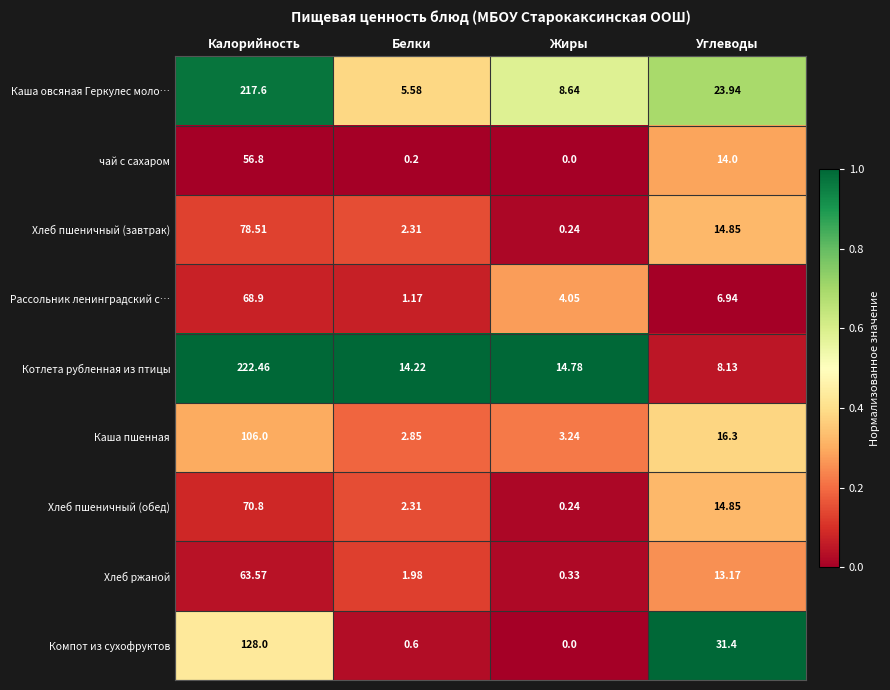

Rank the series at Калорийность from highest to lowest value.

Котлета рубленная из птицы, Каша овсяная Геркулес моло…, Компот из сухофруктов, Каша пшенная, Хлеб пшеничный (завтрак), Хлеб пшеничный (обед), Рассольник ленинградский с…, Хлеб ржаной, чай с сахаром